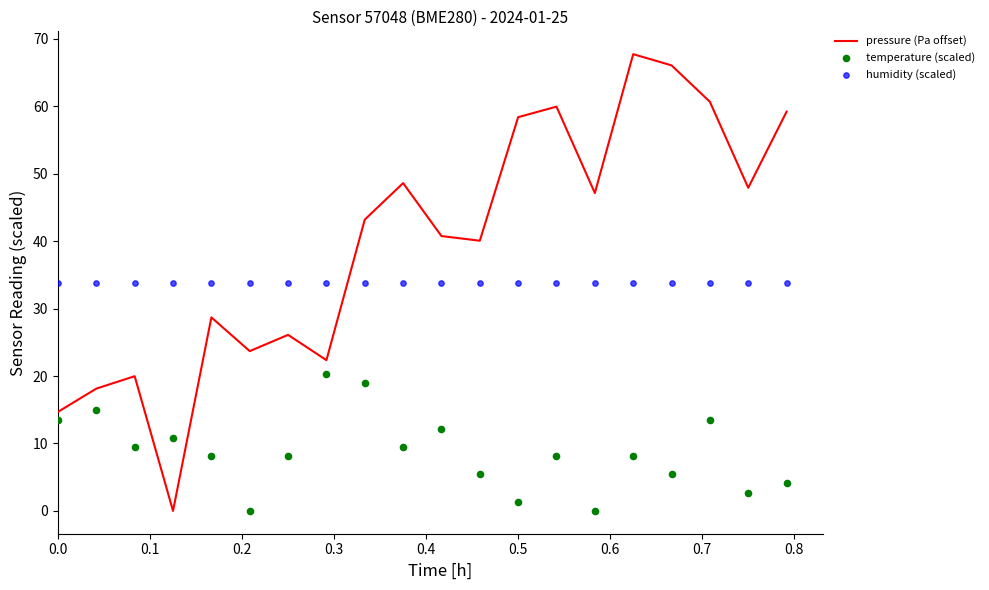

Which series has the largest total across all categories?

pressure (Pa offset)